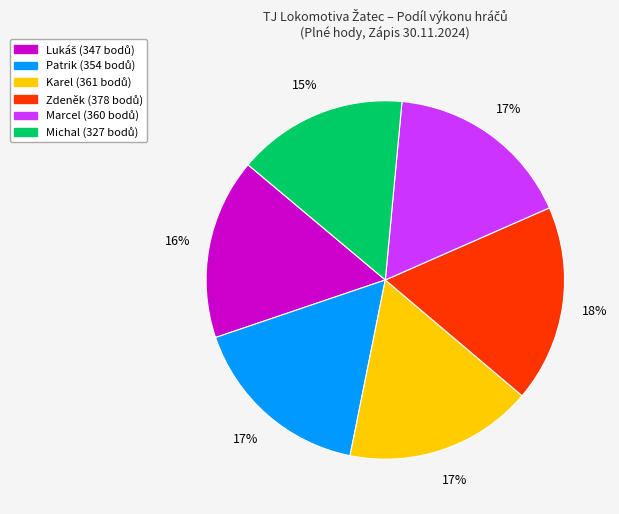

Approximately how many times larger is the value at Patrik compared to Michal?

1.1